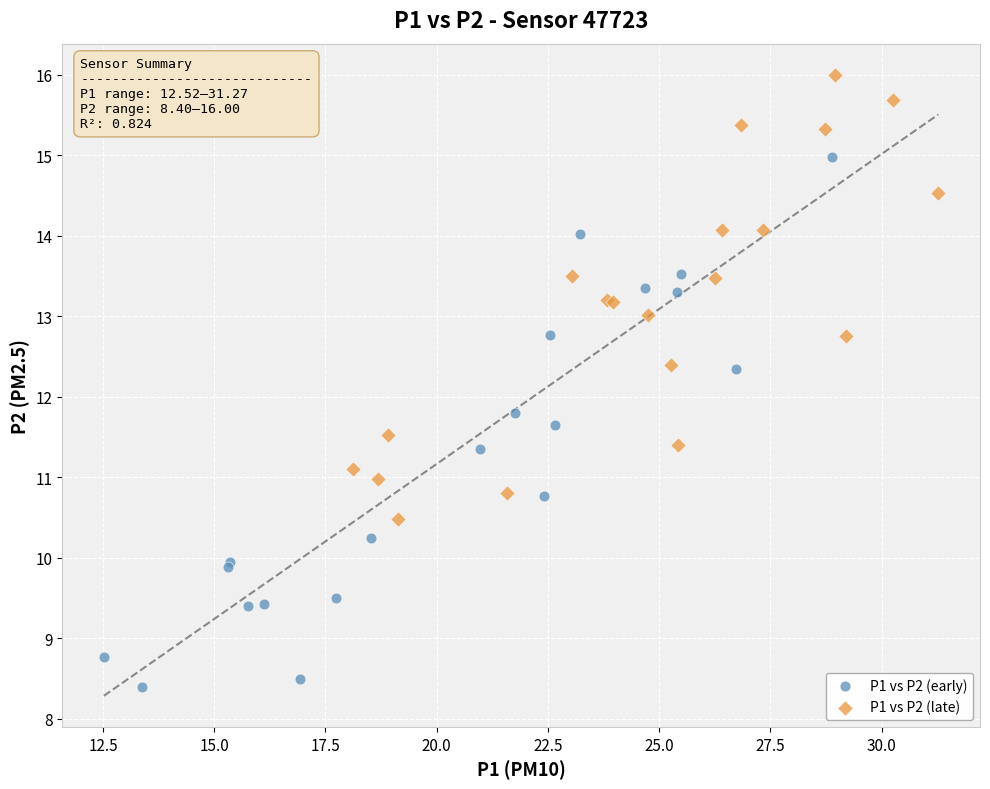

Which series contains the highest Y value?

P1 vs P2 (late)